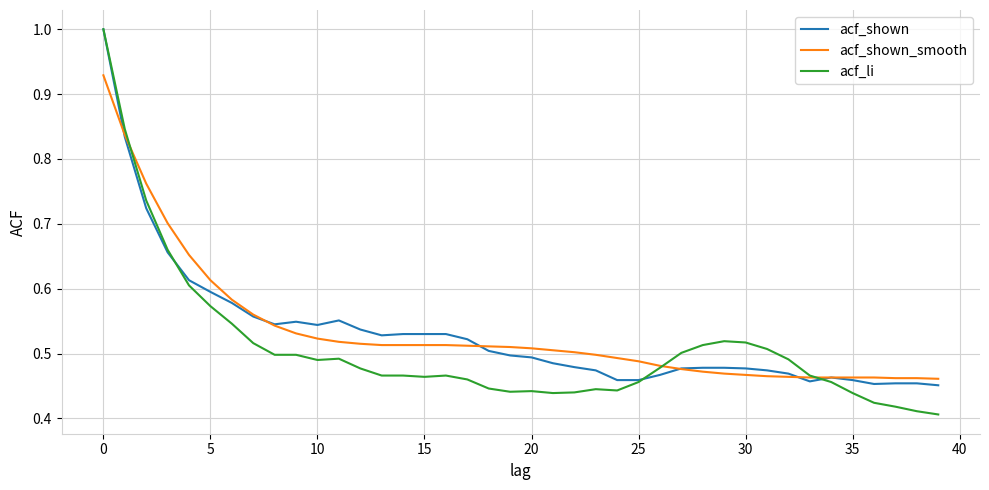

Is this an area chart (filled region under the line)?

No